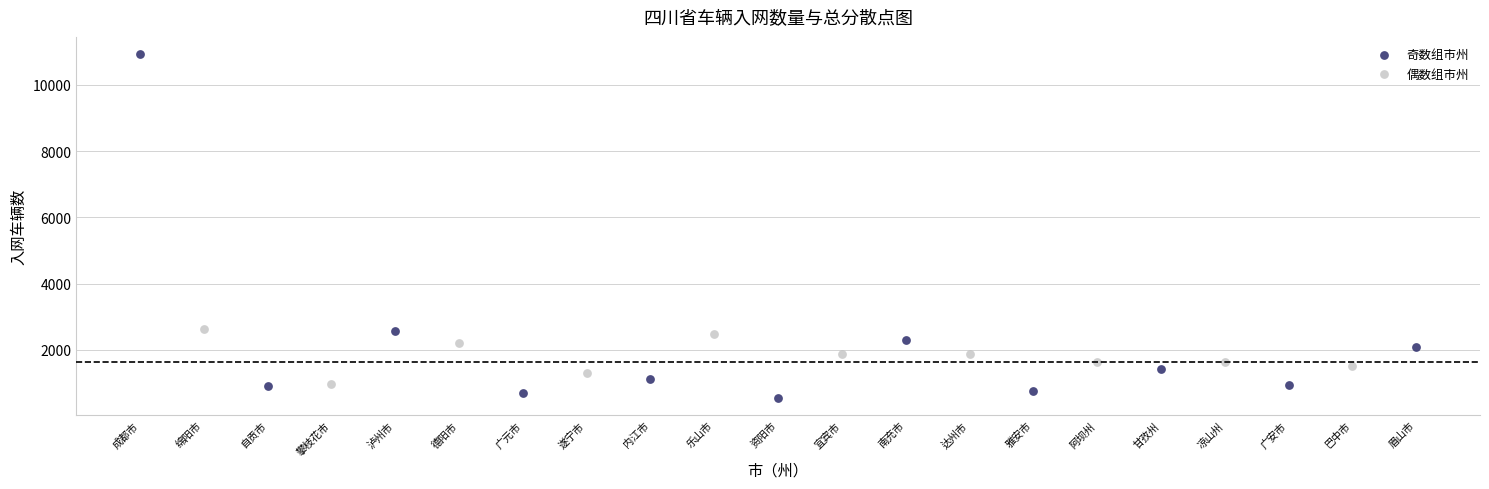

Which series contains the highest Y value?

奇数组市州